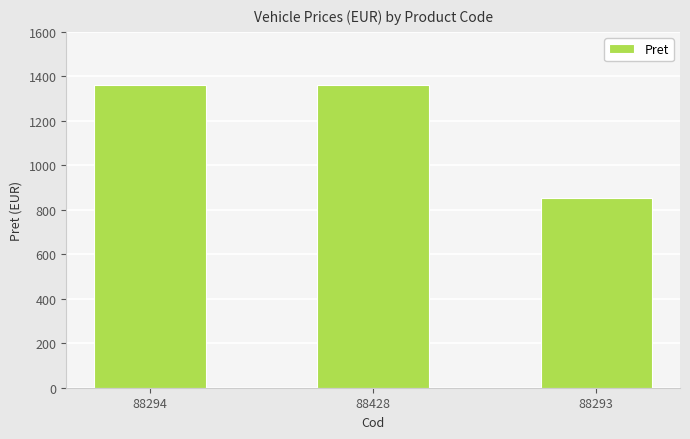

How many data points are less than 1359?

1